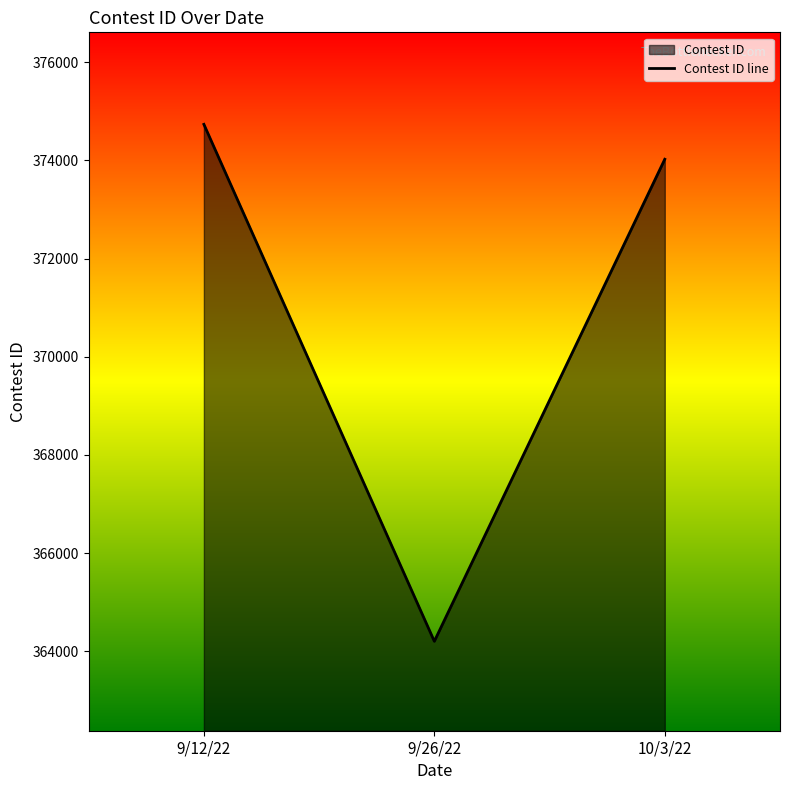

The chart shows a value of 374021 at 10/3/22. True or false?

True